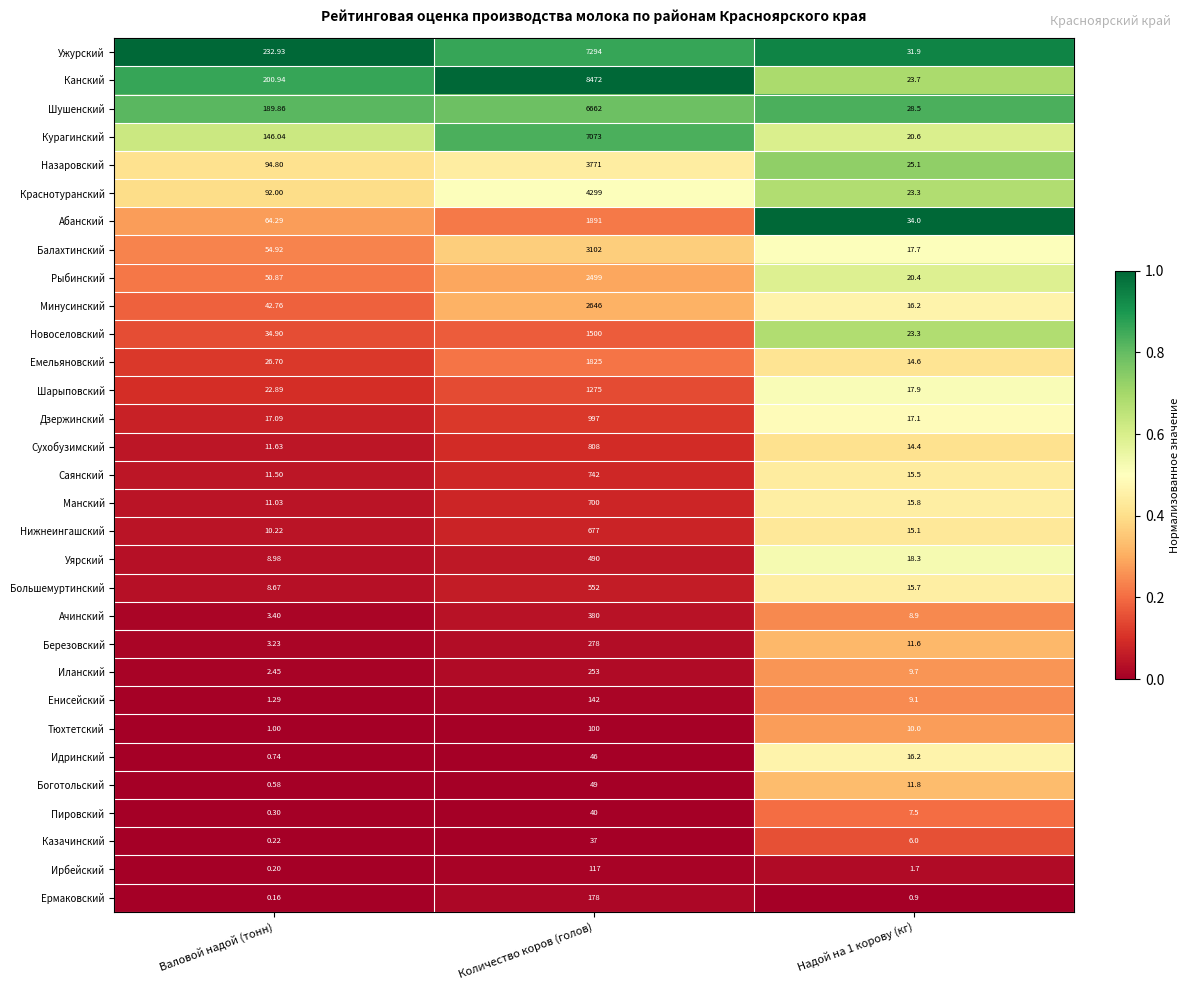

Which series changed the most between Количество коров (голов) and Надой на 1 корову (кг)?

Канский